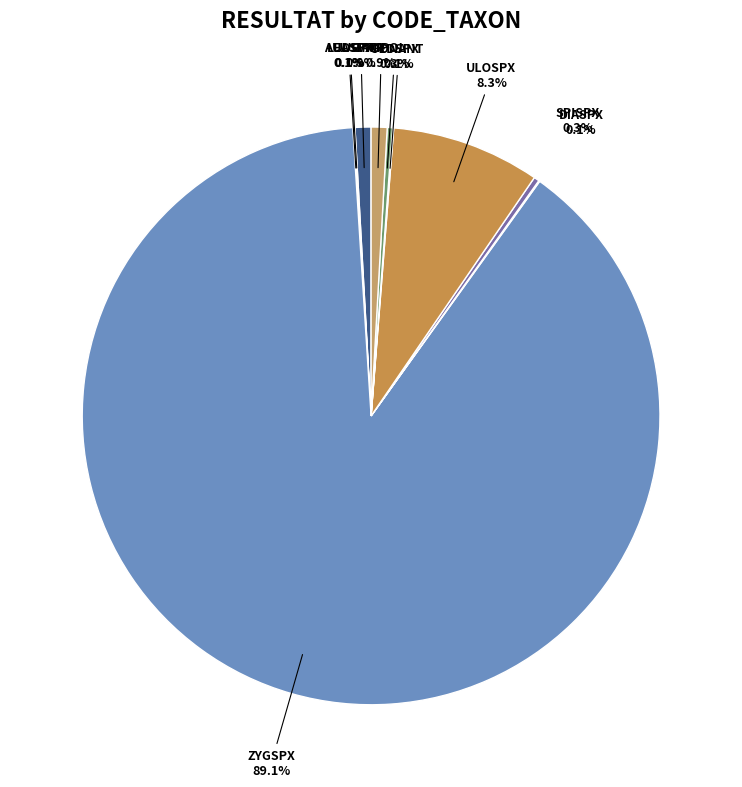

What portion of the pie excludes ULOSPX?

91.7%